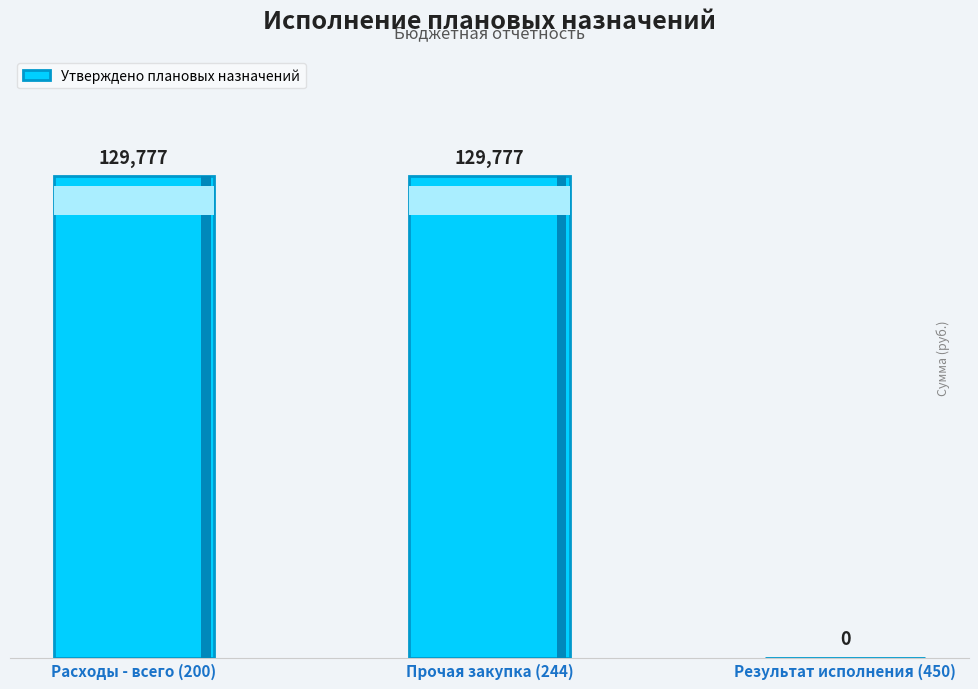

True or false: the data shows 89446 at Результат исполнения (450).

False